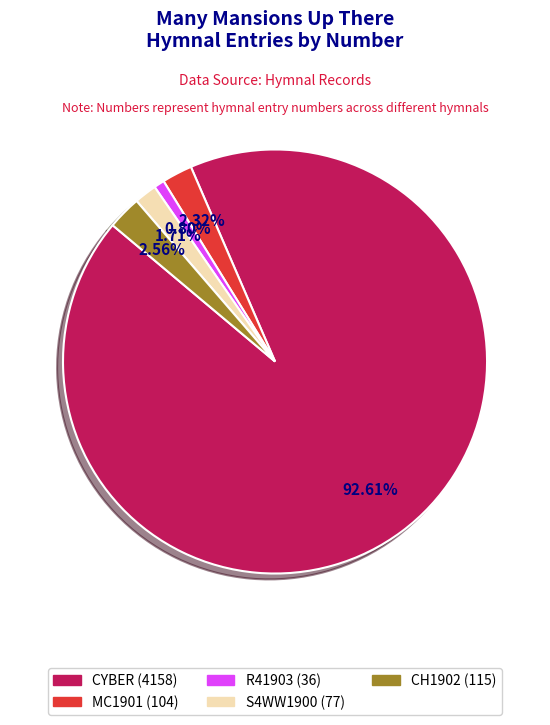

What is the ratio of the value at CH1902 (115) to the value at S4WW1900 (77)?

1.5